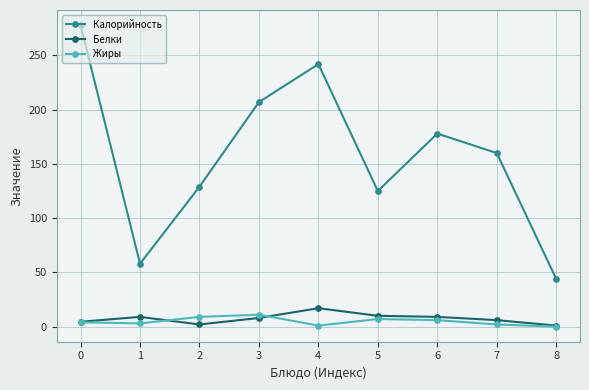

What is the value of the Калорийность point at the 7th from the left?

178.0